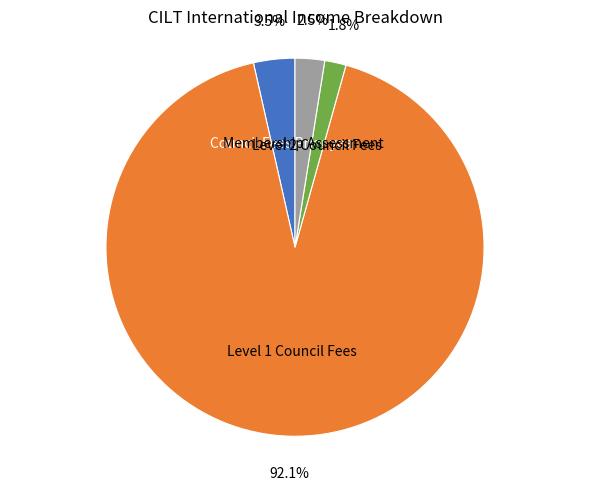

What is the smallest slice in the pie chart?

Level 2 Council Fees